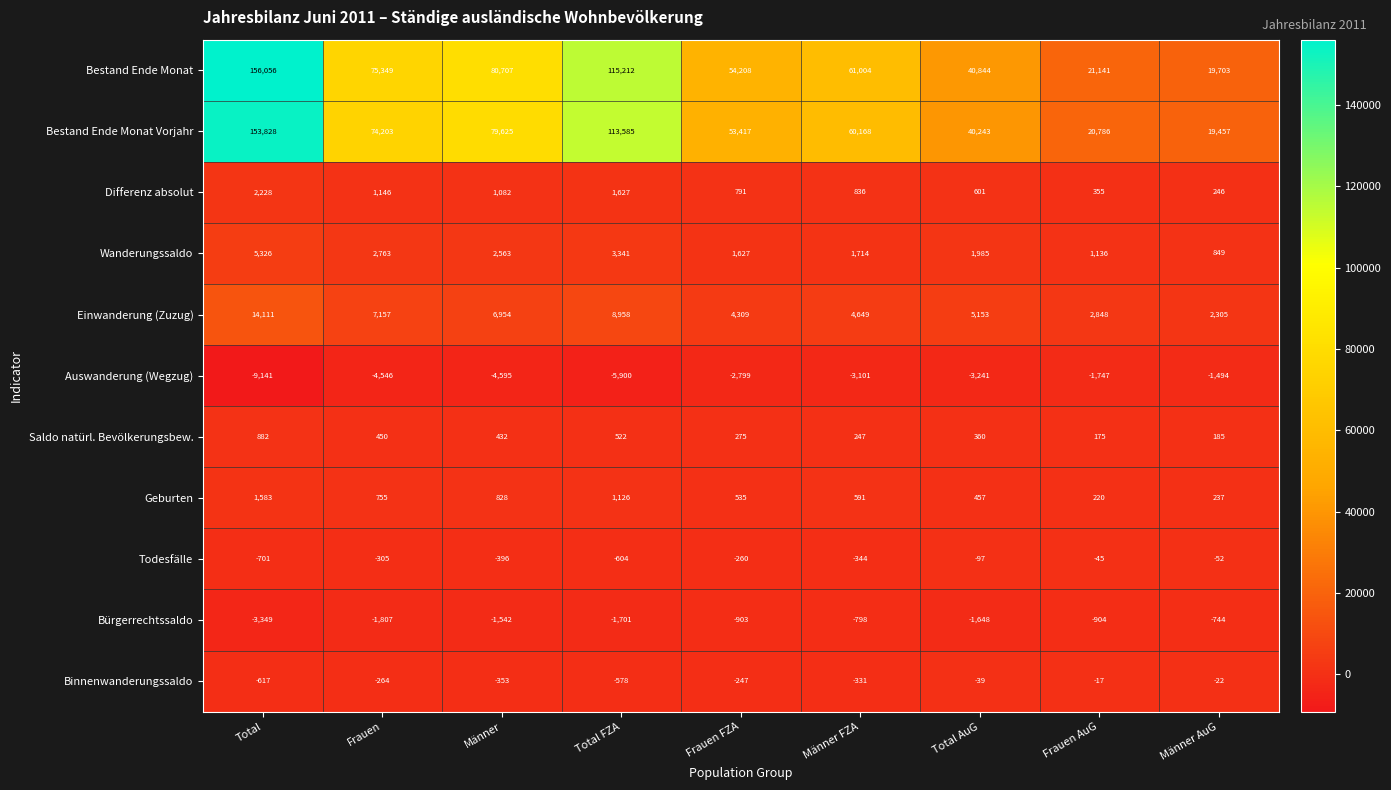

Rank the series at Total from lowest to highest value.

Auswanderung (Wegzug), Bürgerrechtssaldo, Todesfälle, Binnenwanderungssaldo, Saldo natürl. Bevölkerungsbew., Geburten, Differenz absolut, Wanderungssaldo, Einwanderung (Zuzug), Bestand Ende Monat Vorjahr, Bestand Ende Monat